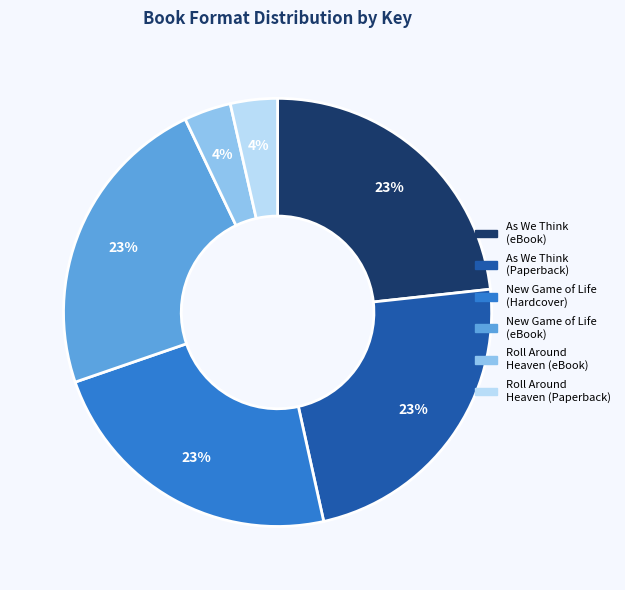

Is there a majority slice in this chart?

No